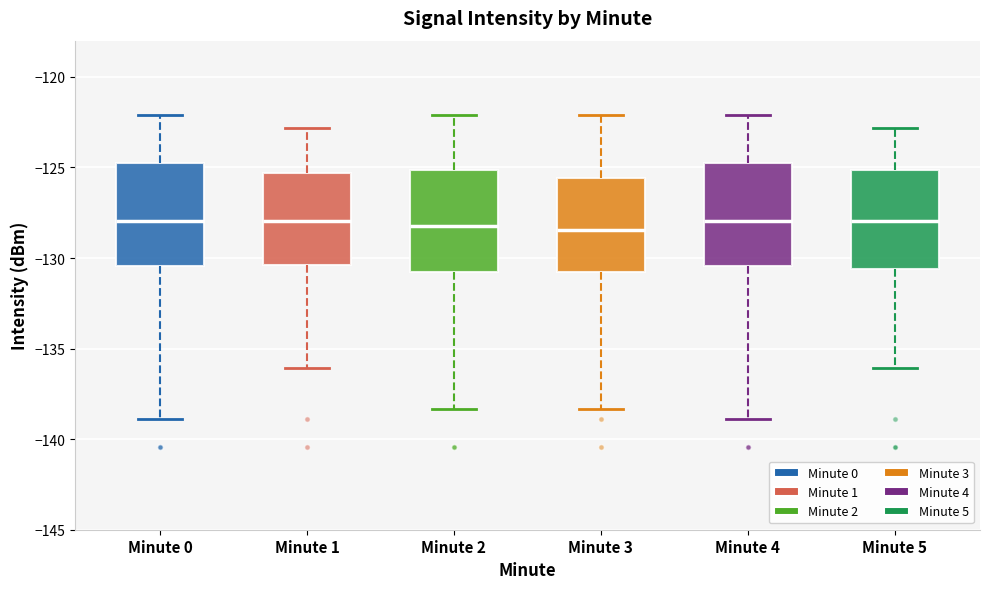

Reading left to right, read every box against the y-axis: the position of its median line, the range the box covers, and the ends of its whiskers. The values are not printed on the chart, so give them approximately, as read against the axis.

Minute 0: median -128.0, box -130.5 to -124.5, whiskers -139.0 to -122.0
Minute 1: median -128.0, box -130.5 to -125.5, whiskers -136.0 to -123.0
Minute 2: median -128.0, box -131.0 to -125.0, whiskers -138.5 to -122.0
Minute 3: median -128.5, box -131.0 to -125.5, whiskers -138.5 to -122.0
Minute 4: median -128.0, box -130.5 to -124.5, whiskers -139.0 to -122.0
Minute 5: median -128.0, box -130.5 to -125.0, whiskers -136.0 to -123.0